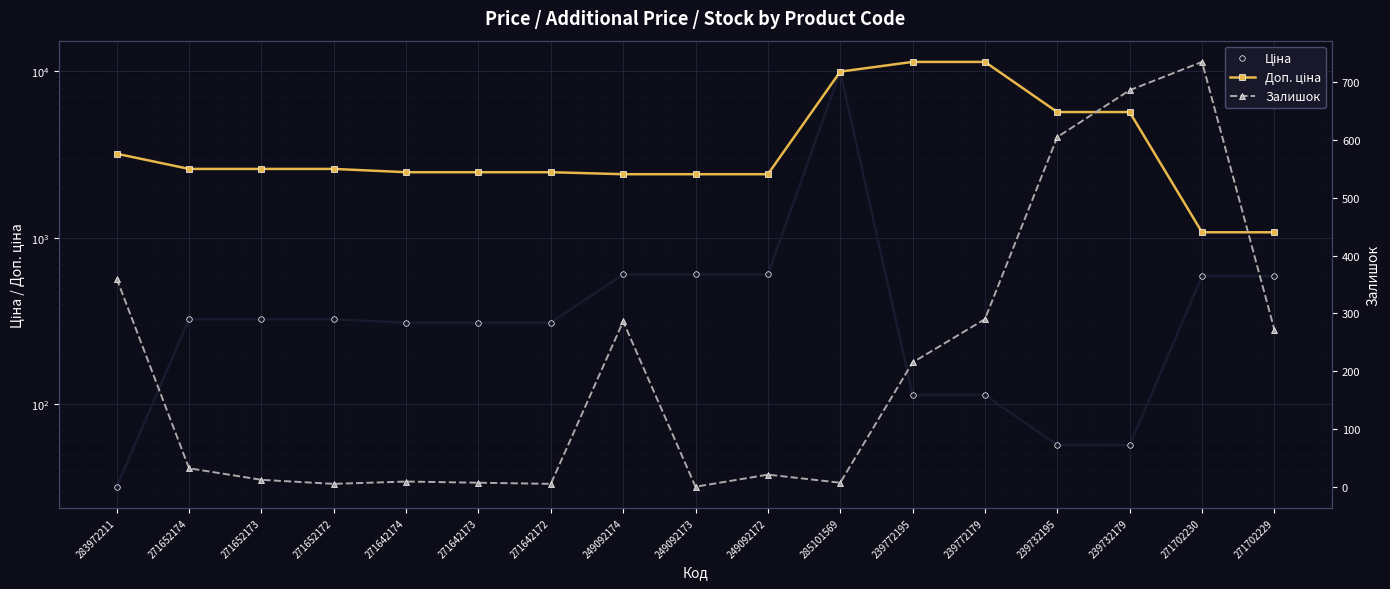

Between 249092173 and 285101569, which series saw the biggest shift?

Ціна